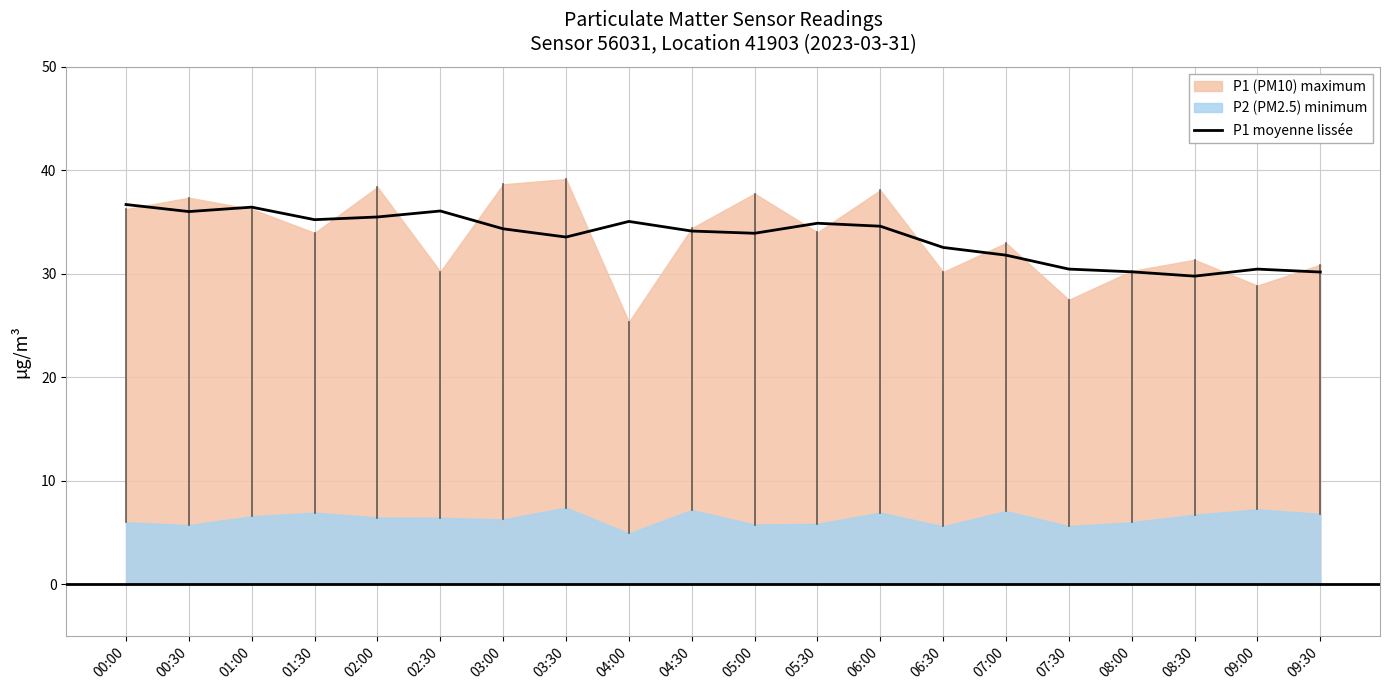

How many points are lower than both their immediate neighbors (excluding endpoints)?

5